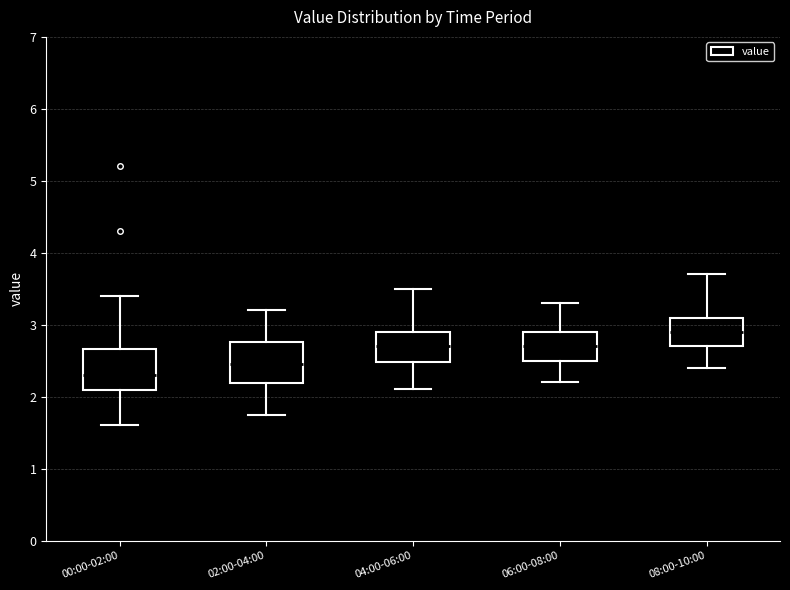

Reading left to right, read every box against the y-axis: the position of its median line, the range the box covers, and the ends of its whiskers. The values are not printed on the chart, so give them approximately, as read against the axis.

00:00-02:00: median 2.3, box 2.1 to 2.7, whiskers 1.6 to 3.4
02:00-04:00: median 2.5, box 2.2 to 2.8, whiskers 1.8 to 3.2
04:00-06:00: median 2.7, box 2.5 to 2.9, whiskers 2.1 to 3.5
06:00-08:00: median 2.7, box 2.5 to 2.9, whiskers 2.2 to 3.3
08:00-10:00: median 2.9, box 2.7 to 3.1, whiskers 2.4 to 3.7